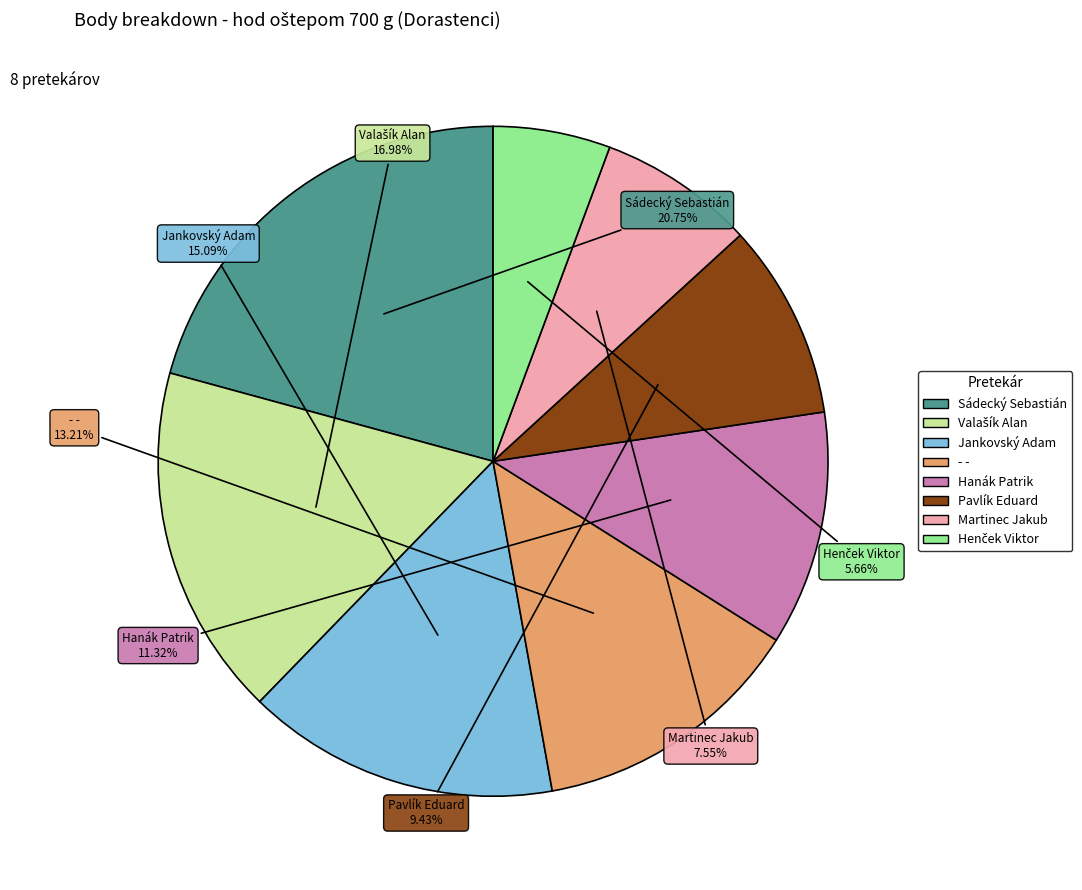

Is Sádecký Sebastián the majority of the pie?

No